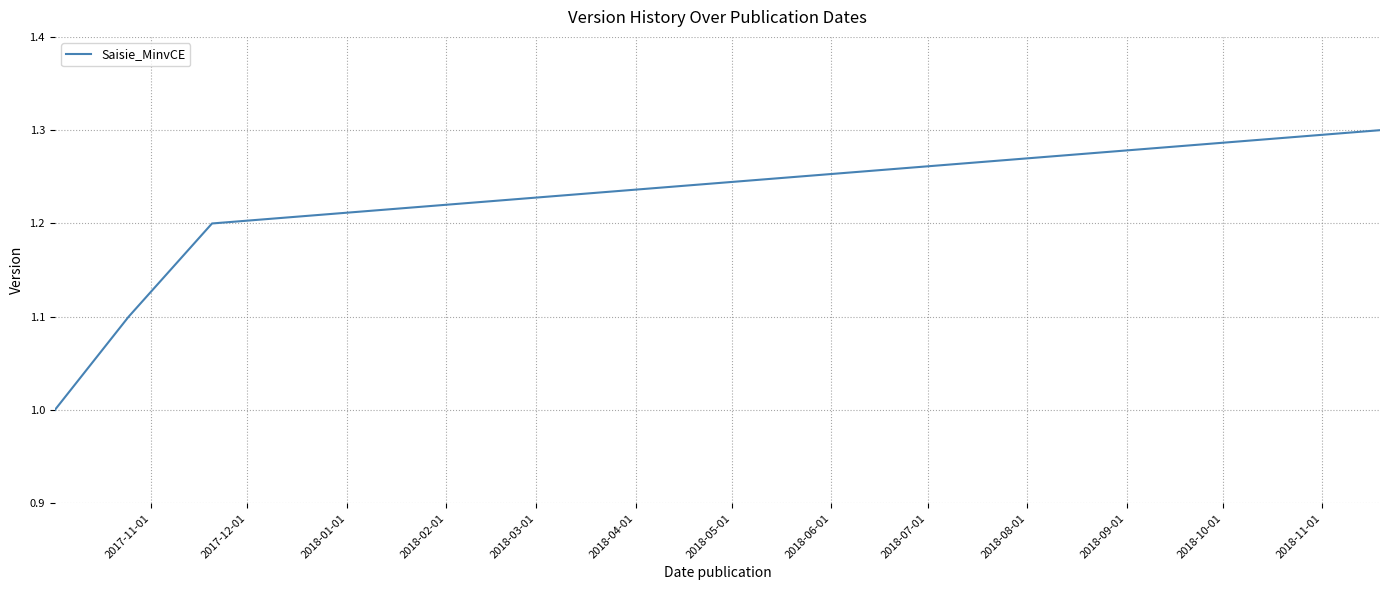

True or false: the data has more than 2 interior local peaks.

False